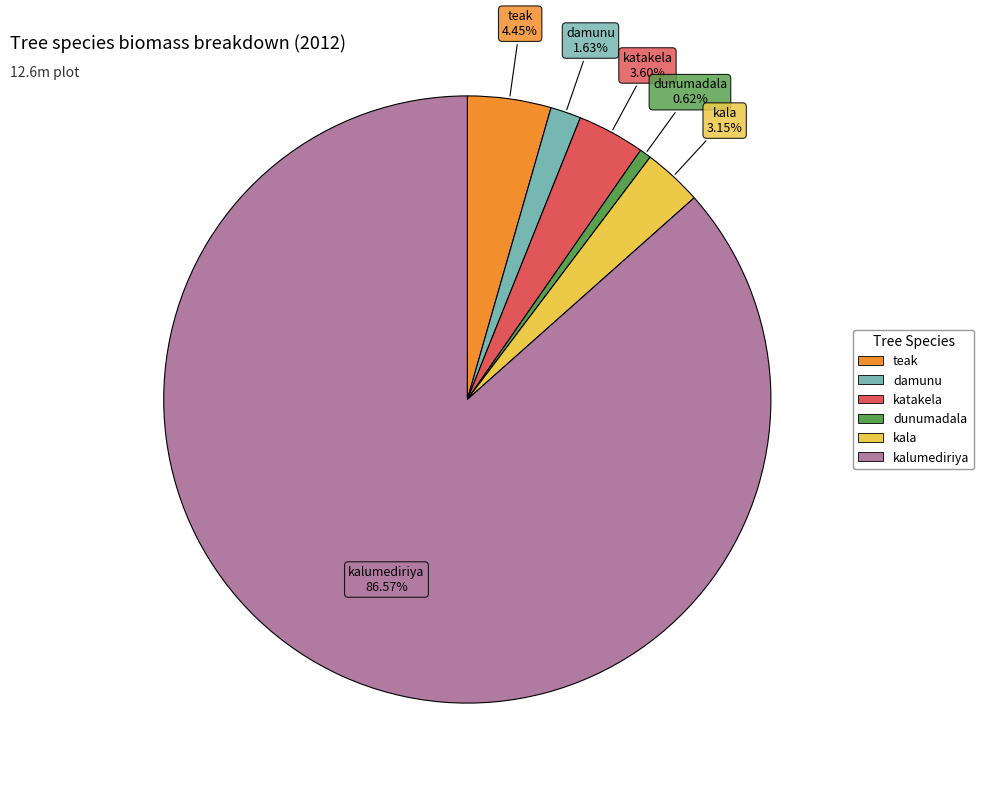

To the nearest percent, what is the combined percentage of dunumadala and katakela?

4%